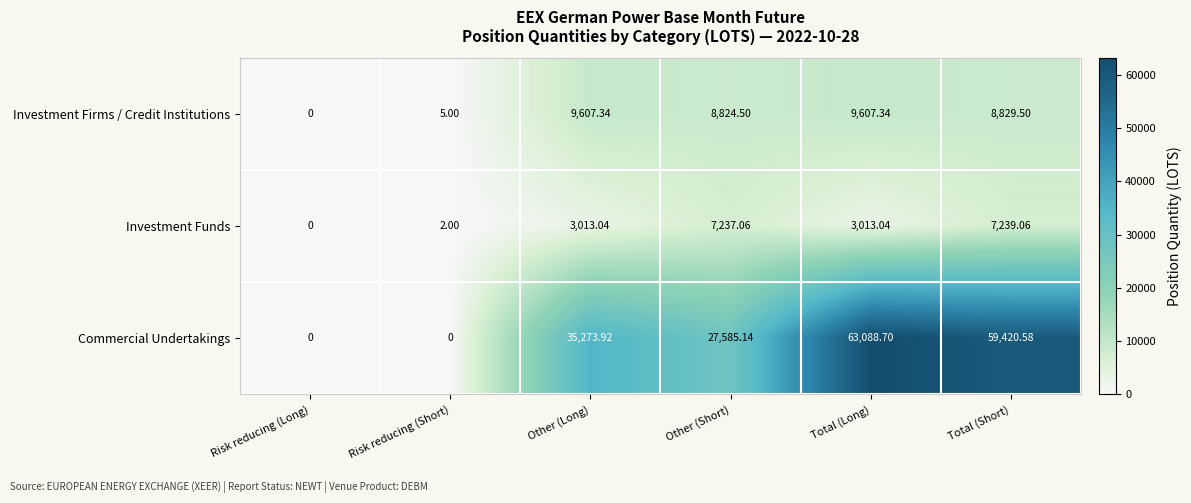

What is the greatest value displayed?

63088.7